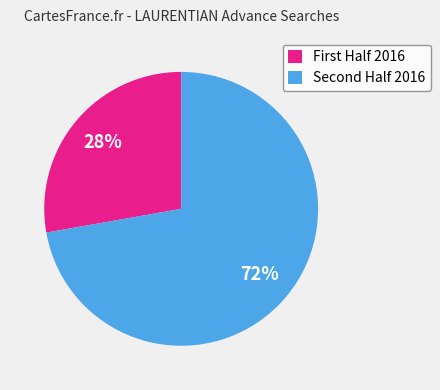

What is the majority slice?

Second Half 2016